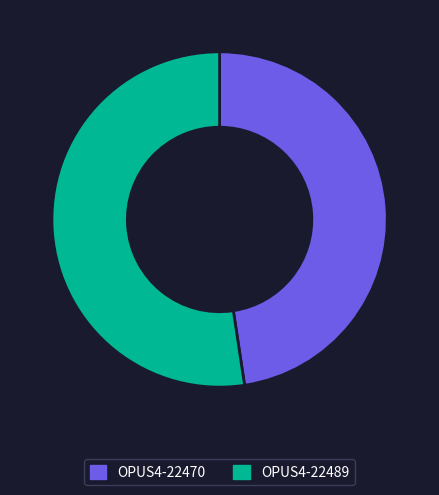

Combined, do OPUS4-22489 and OPUS4-22470 account for over 50%?

Yes